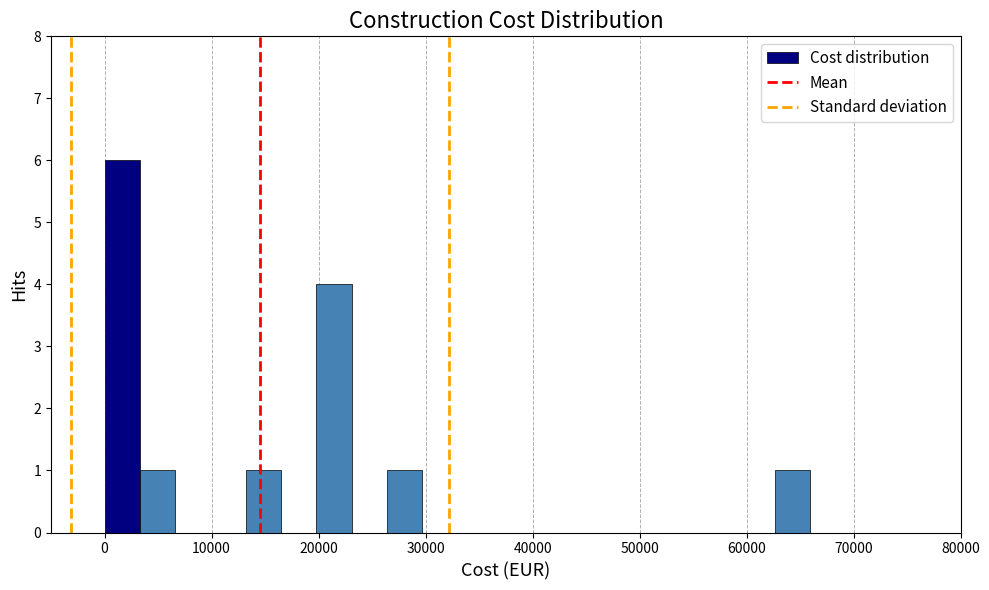

Around what value on the x-axis is the tallest bar? Give the approximate position of its centre, as read against the axis.

2000